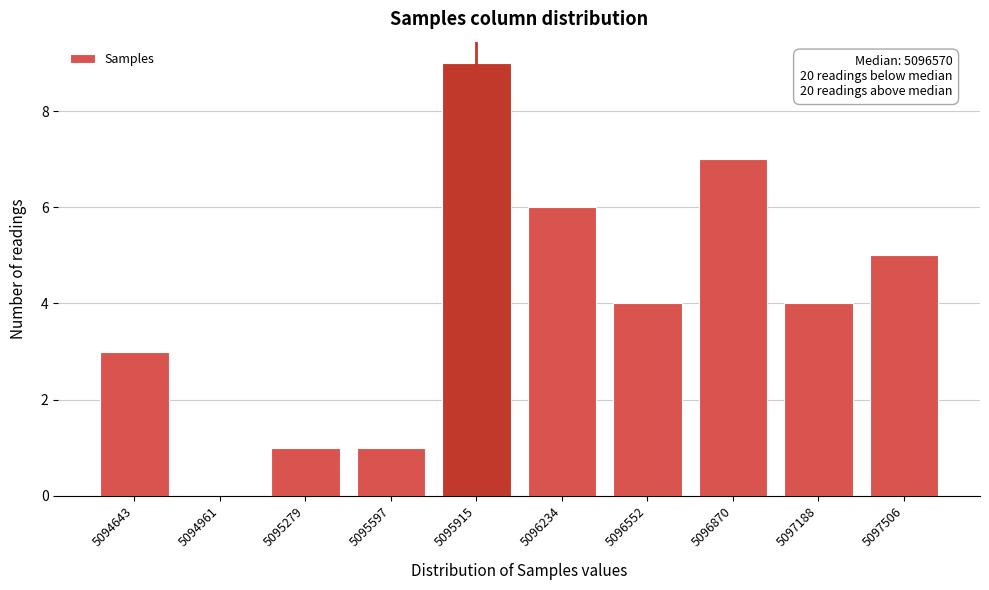

Reading right to left, extract all data points from this chart.

5097506=5	5097188=4	5096870=7	5096552=4	5096234=6	5095915=9	5095597=1	5095279=1	5094961=0	5094643=3